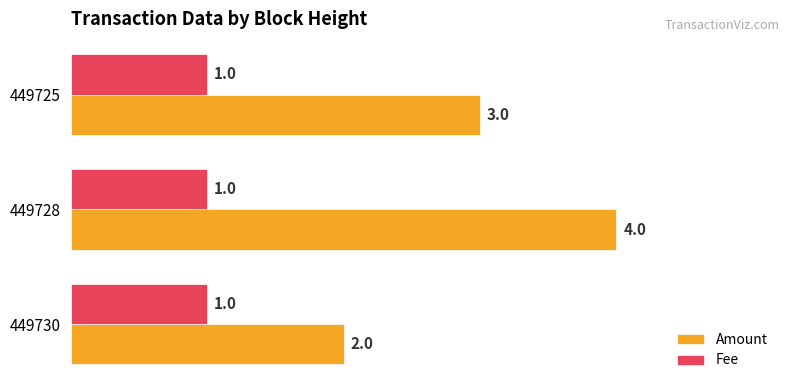

Rank the series by their maximum value, from highest to lowest.

Amount, Fee